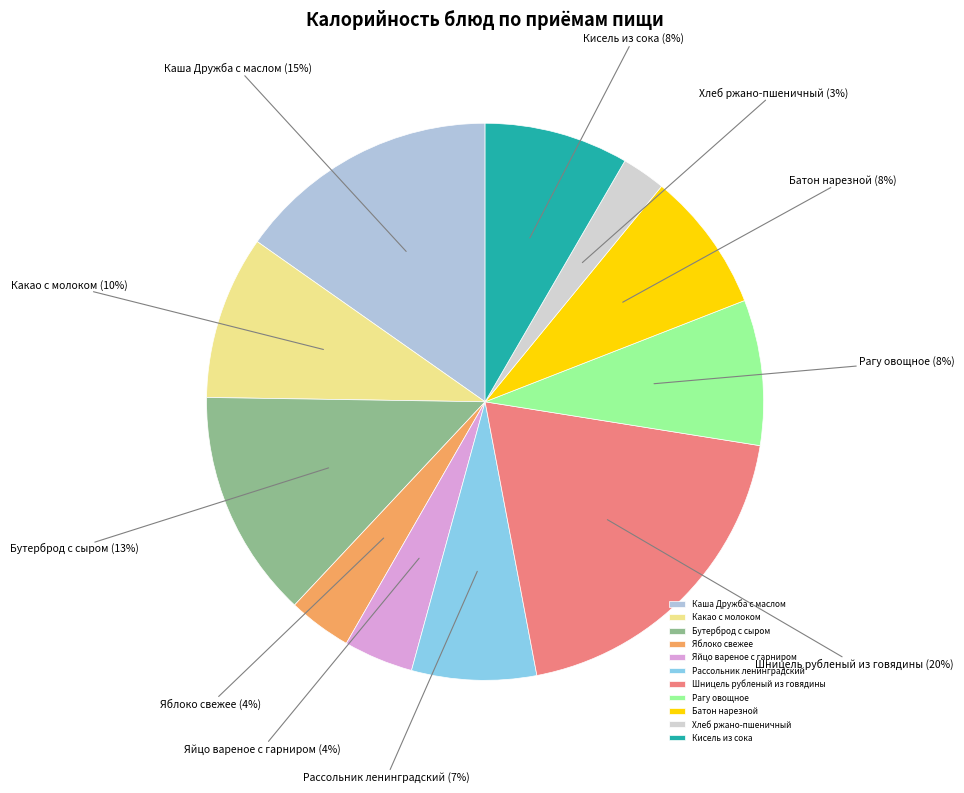

Do Какао с молоком and Яблоко свежее together represent more than half of the pie?

No